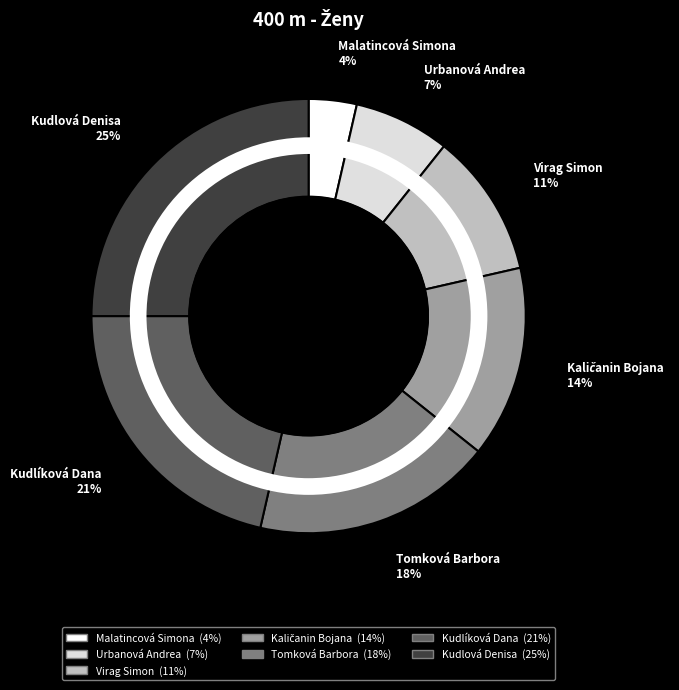

Combined, do Virag Simon and Tomková Barbora account for over 50%?

No